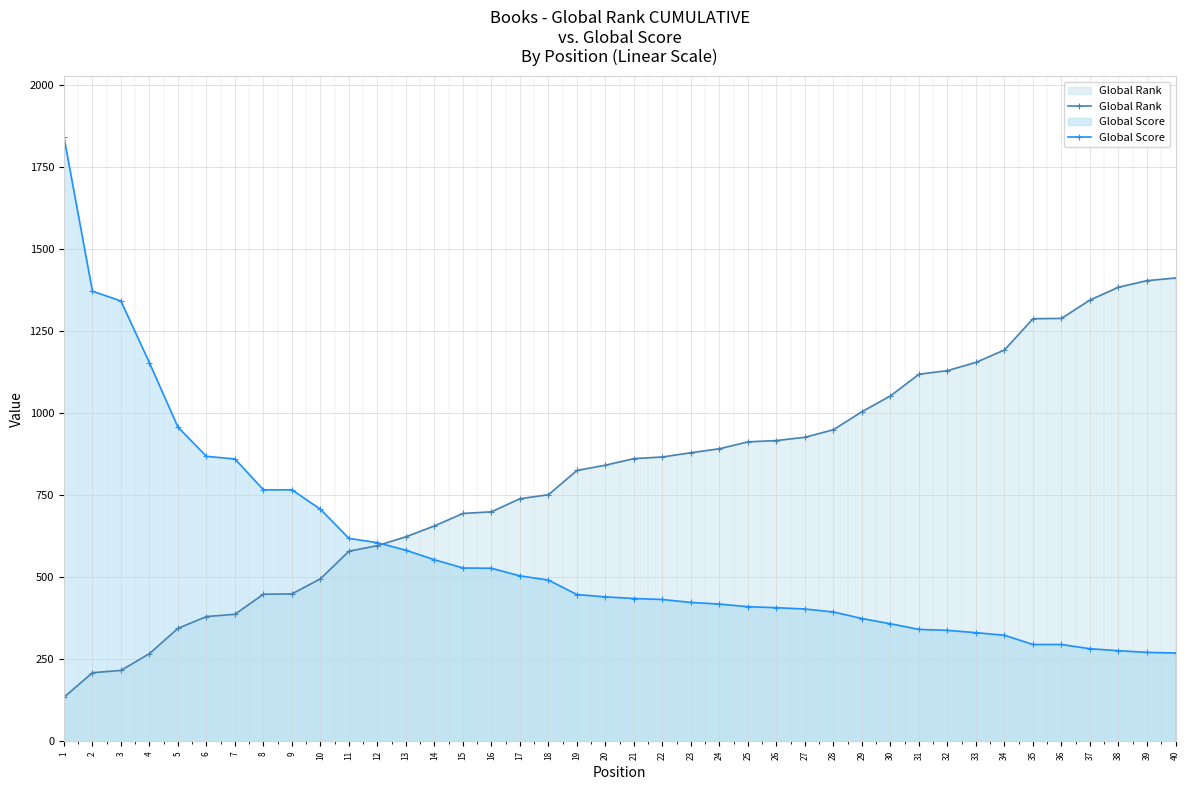

At which label does Global Score reach its minimum?

40